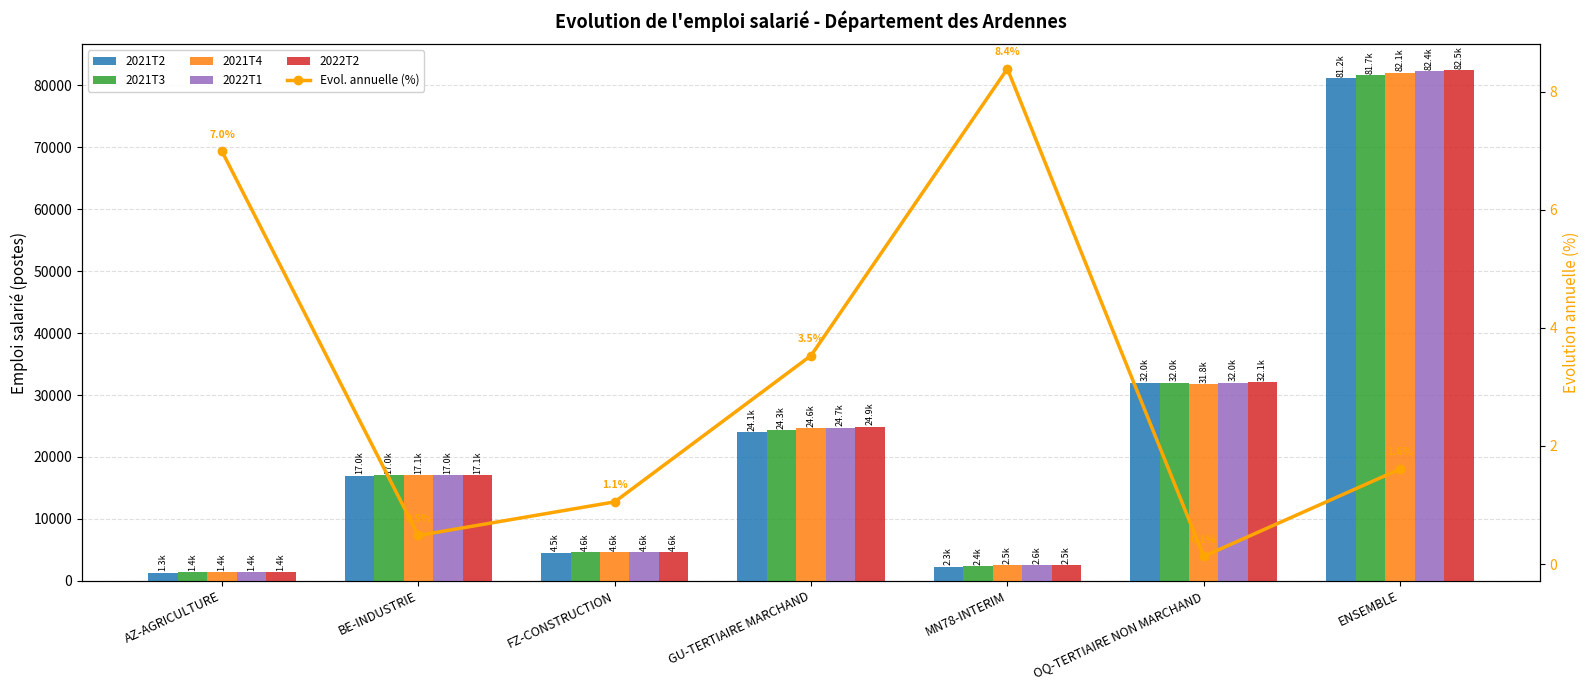

What are all the series names shown in the legend?

2021T2, 2021T3, 2021T4, 2022T1, 2022T2, Evol. annuelle (%)